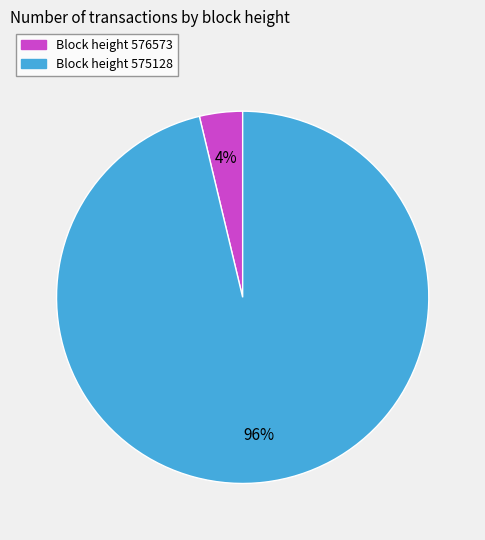

Is there a majority slice in this chart?

Yes